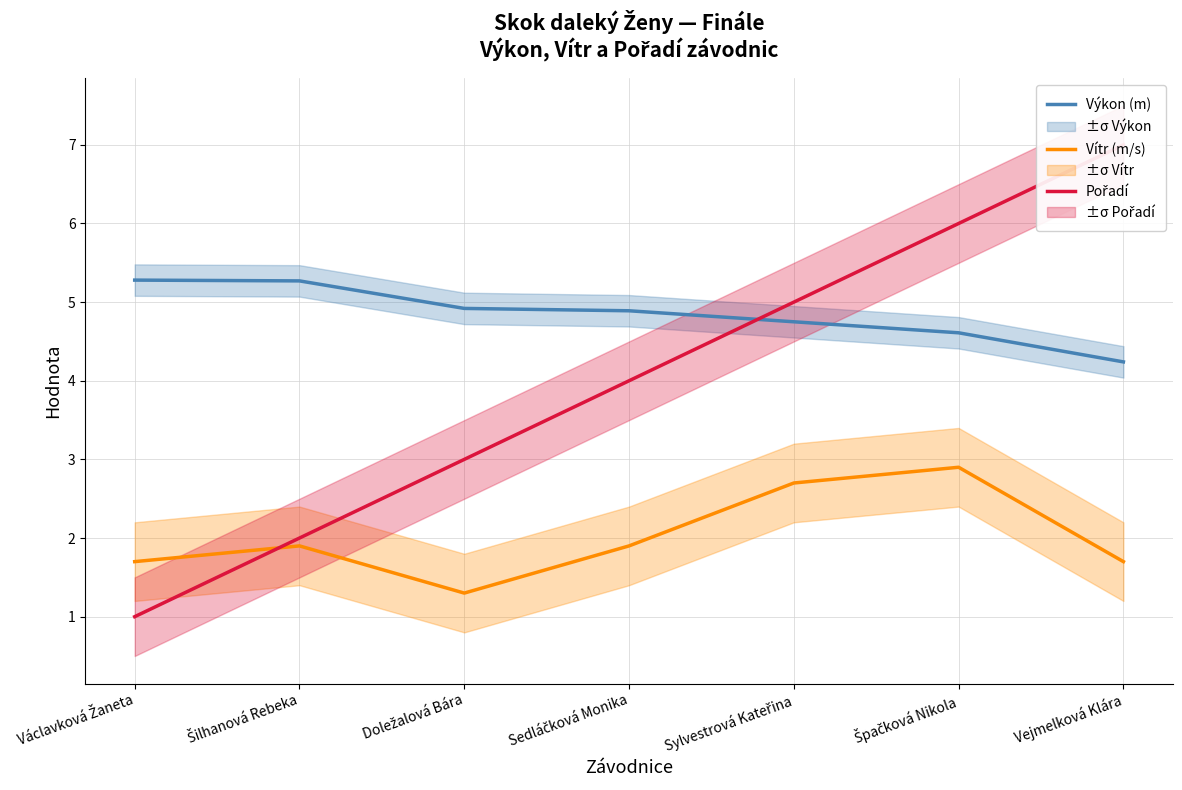

Rank the series by their average value, from highest to lowest.

Výkon (m), Pořadí, Vítr (m/s)